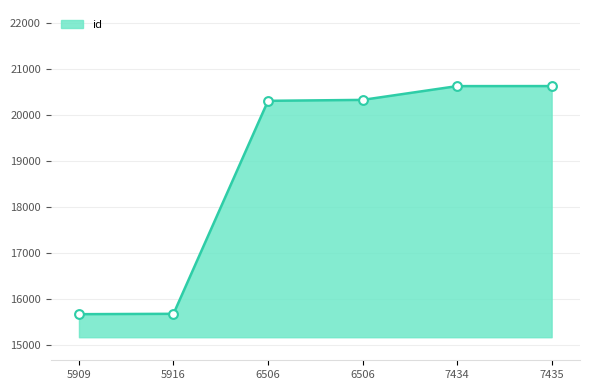

What is the change in value from 6506 to 7435?

+320